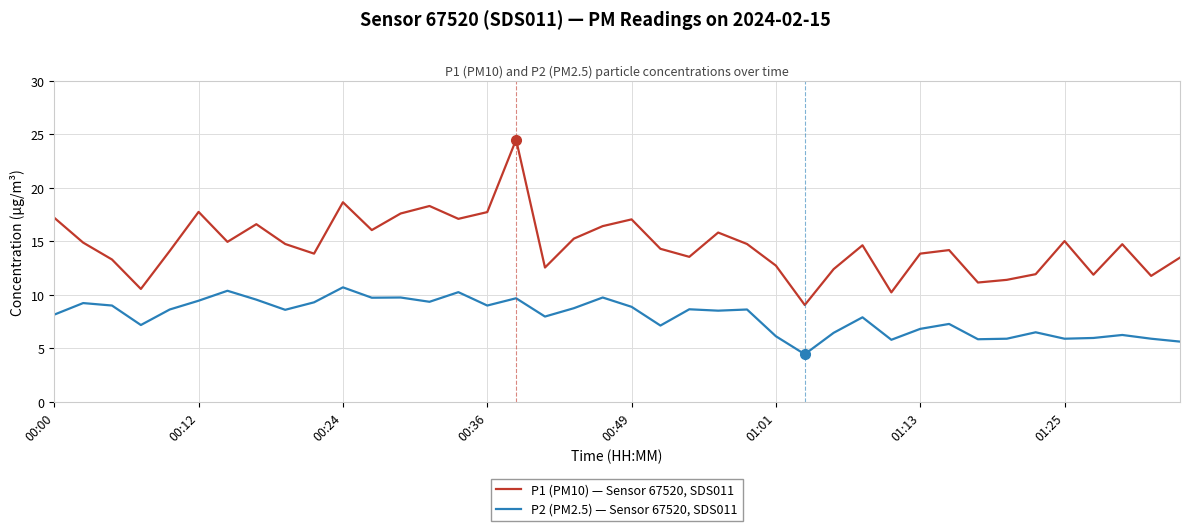

Which series has the widest spread of values?

P1 (PM10) — Sensor 67520, SDS011